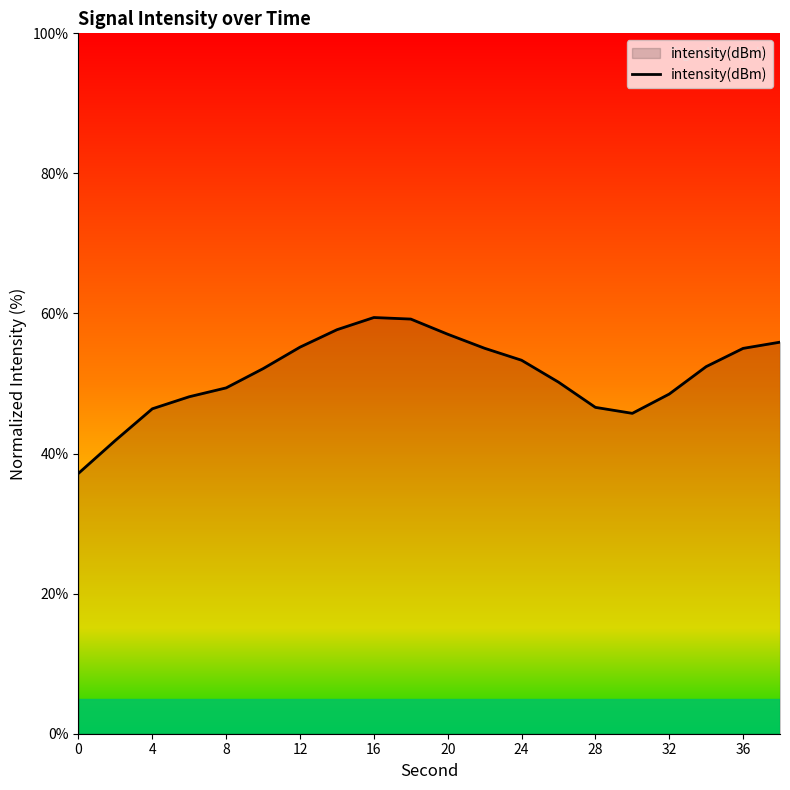

What is the smallest value displayed?

37.2